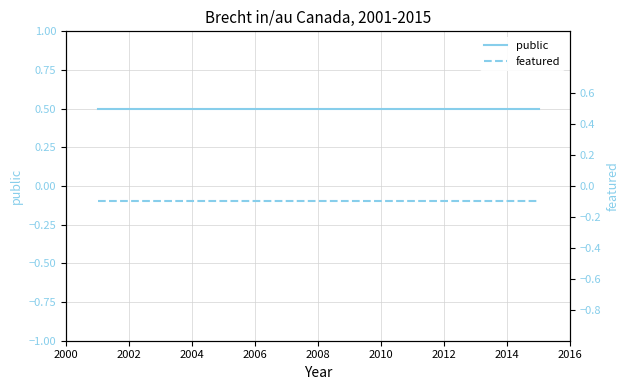

At how many categories does at least one series exceed 0?

4